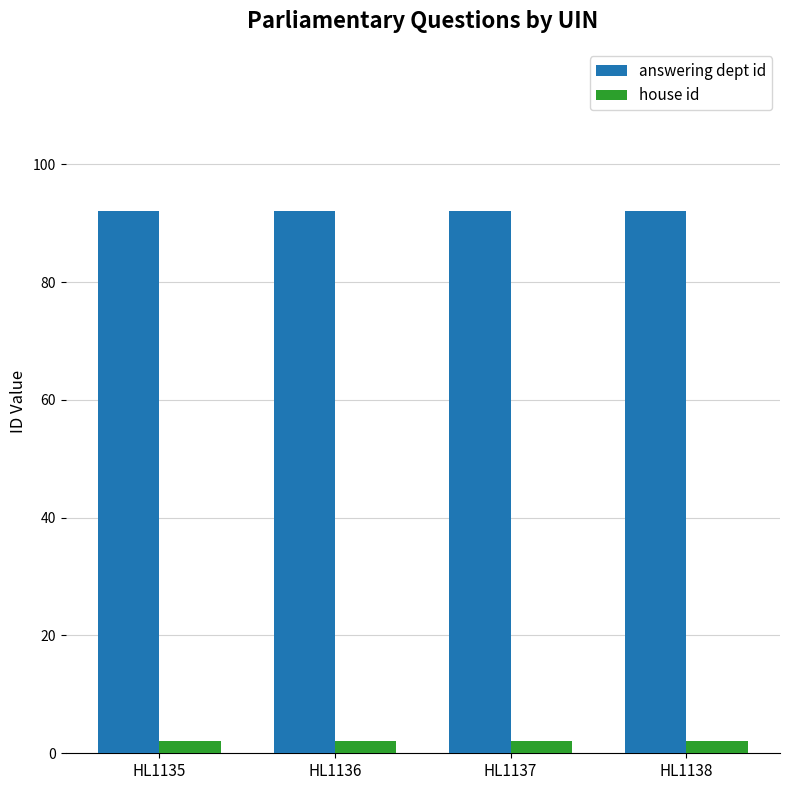

What is the maximum value shown in the chart?

92